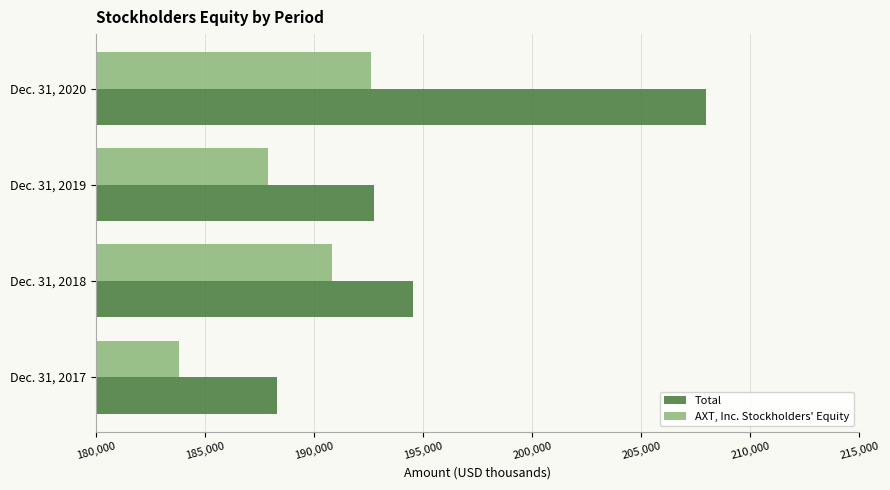

Which category has the highest value across all series?

Dec. 31, 2020